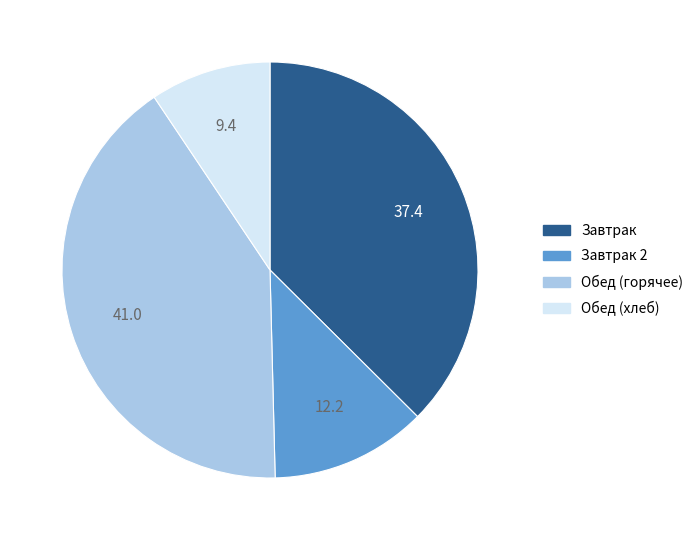

Is there a majority slice in this chart?

No